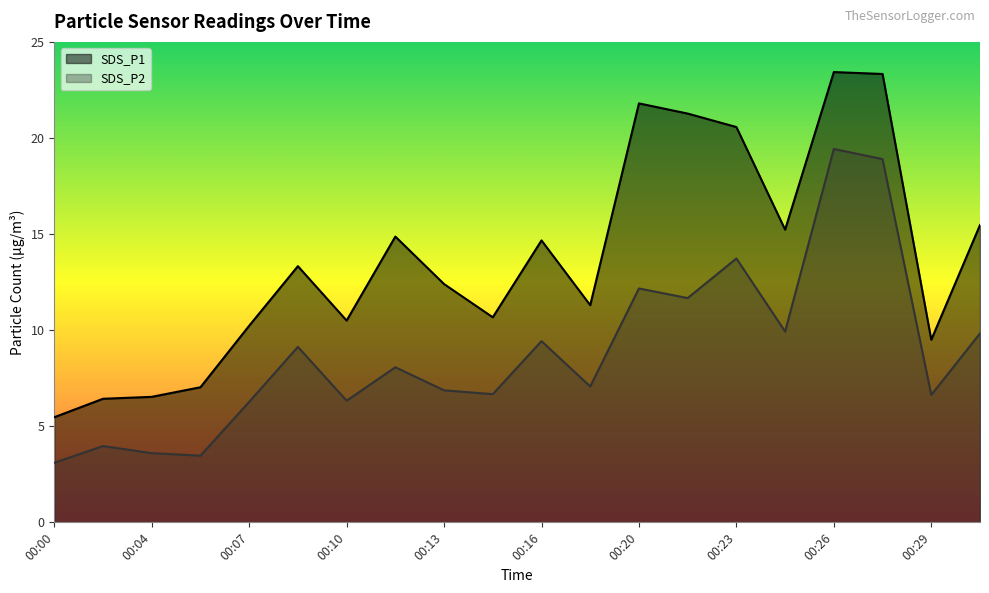

Which series has the largest total across all categories?

SDS_P1